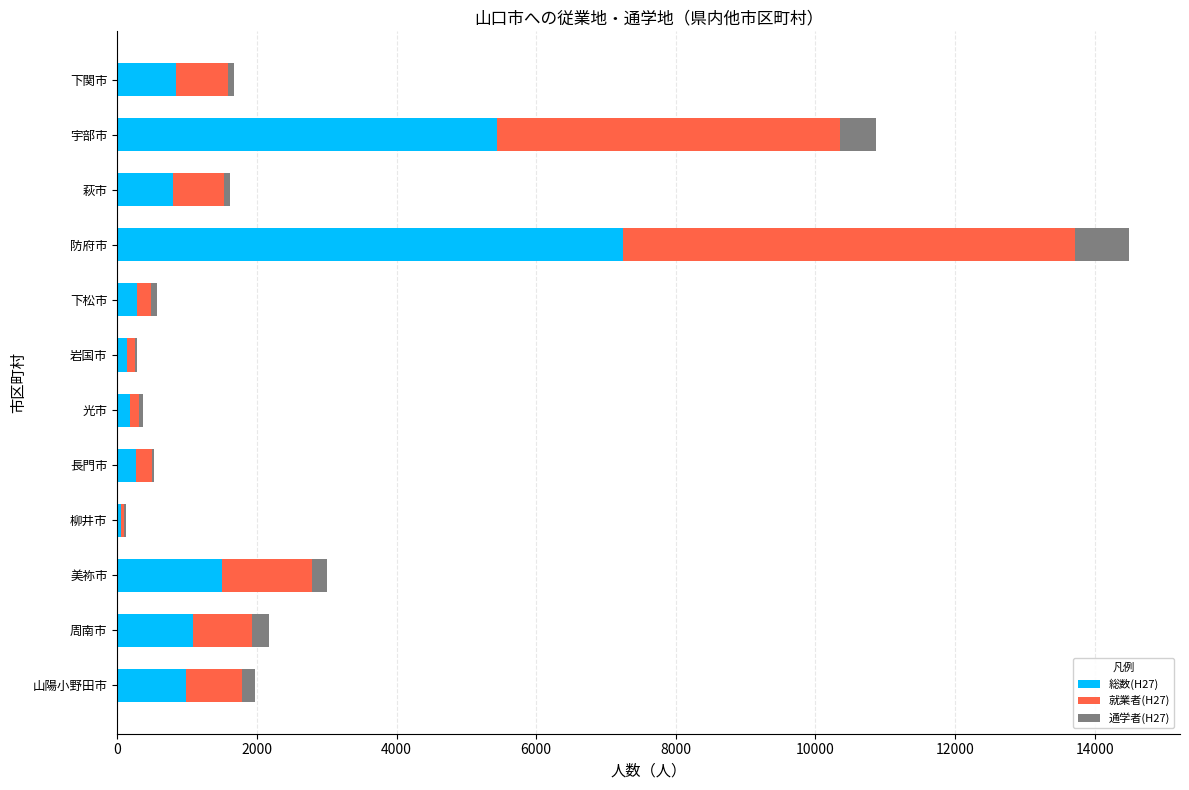

At which label does 総数(H27) reach its peak?

防府市